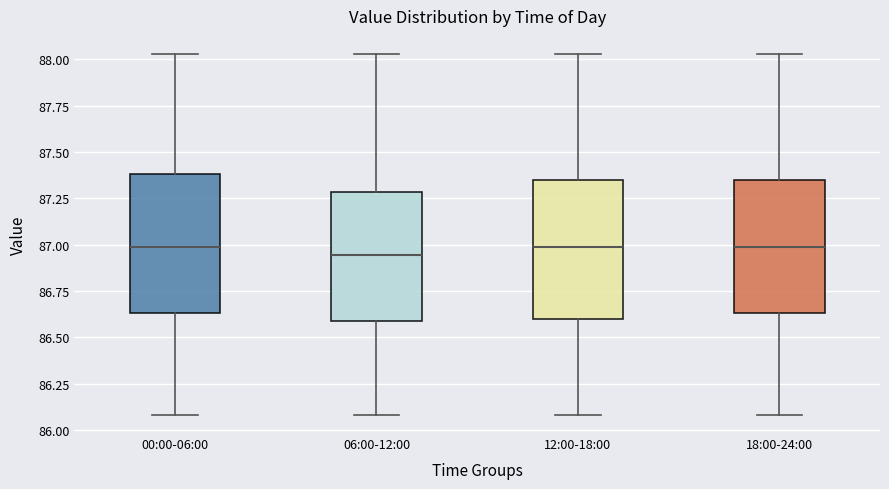

Reading left to right, transcribe this box plot: for each box, give where its median line is, the range the box spans, and where its two whiskers end, as read against the y-axis. The values are not printed on the chart, so give them approximately, as read against the axis.

00:00-06:00: median 87.00, box 86.65 to 87.40, whiskers 86.10 to 88.05
06:00-12:00: median 86.95, box 86.60 to 87.30, whiskers 86.10 to 88.05
12:00-18:00: median 87.00, box 86.60 to 87.35, whiskers 86.10 to 88.05
18:00-24:00: median 87.00, box 86.65 to 87.35, whiskers 86.10 to 88.05